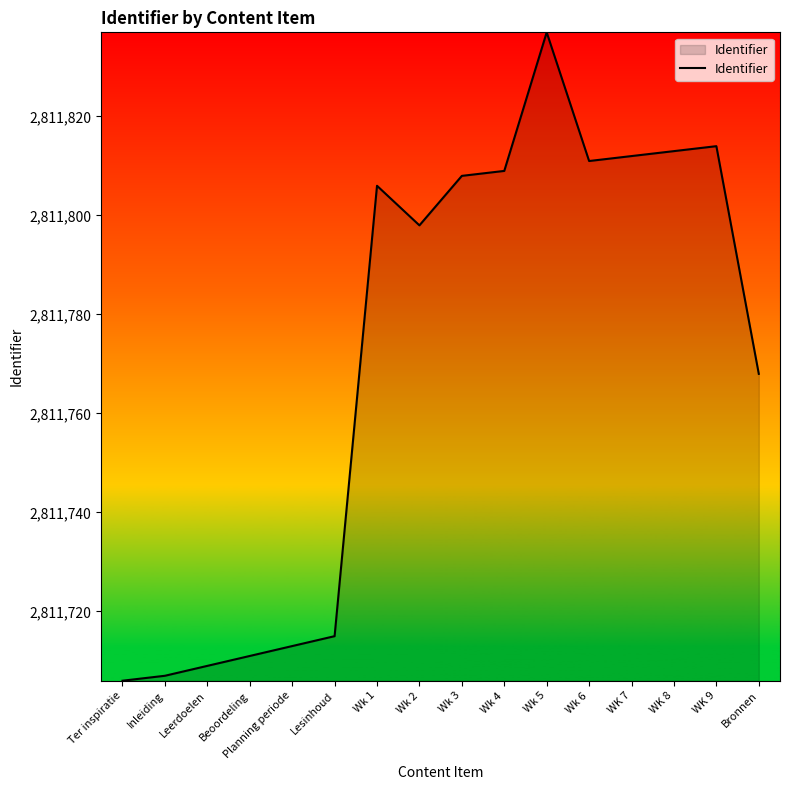

What is the difference between the maximum and second lowest values?

130